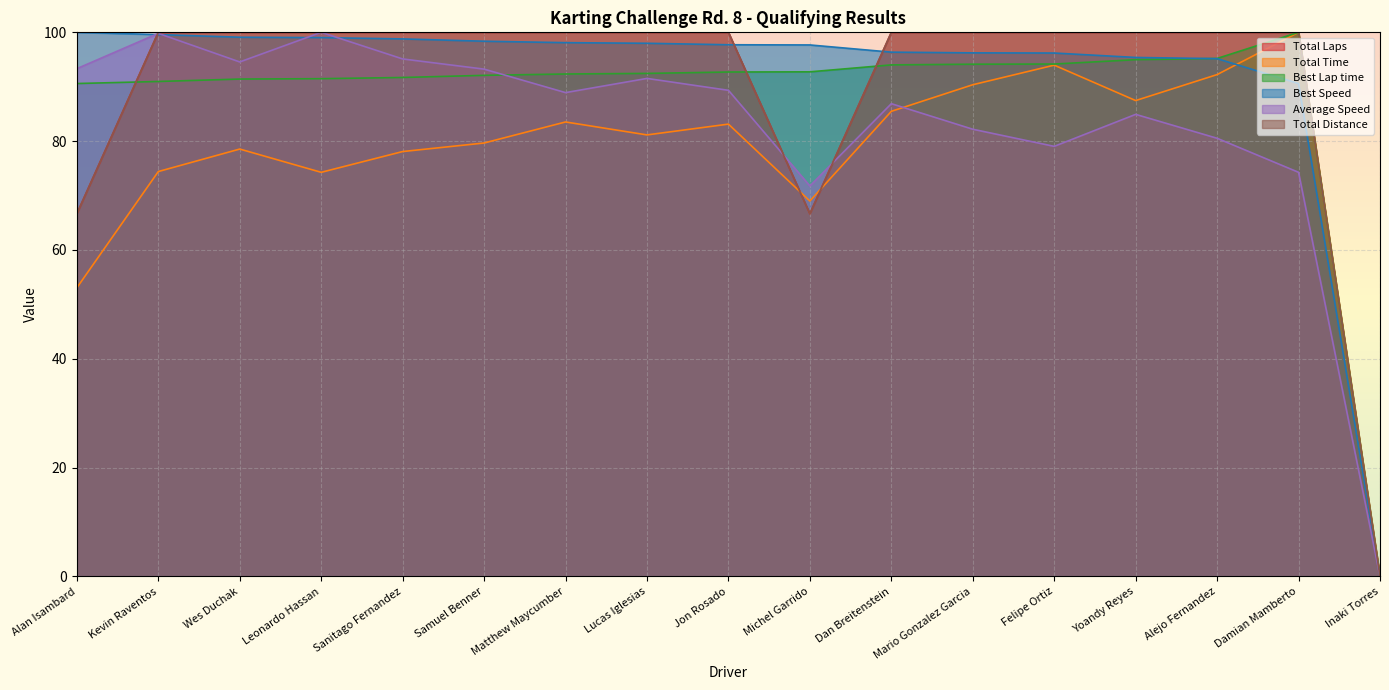

How many lines are shown in the chart?

6